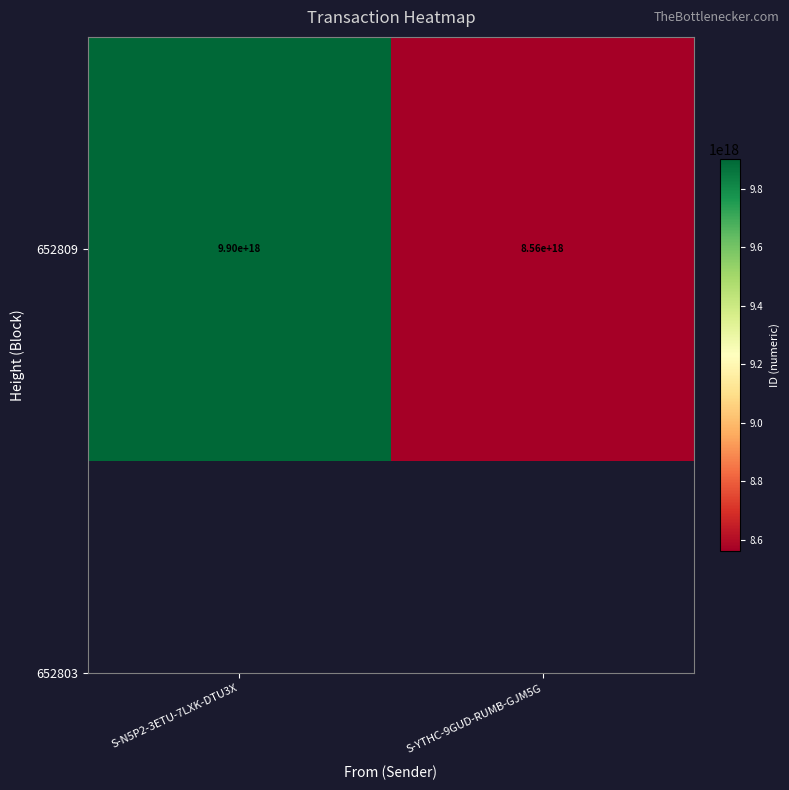

List the labels in order of value, largest first.

S-N5P2-3ETU-7LXK-DTU3X, S-YTHC-9GUD-RUMB-GJM5G